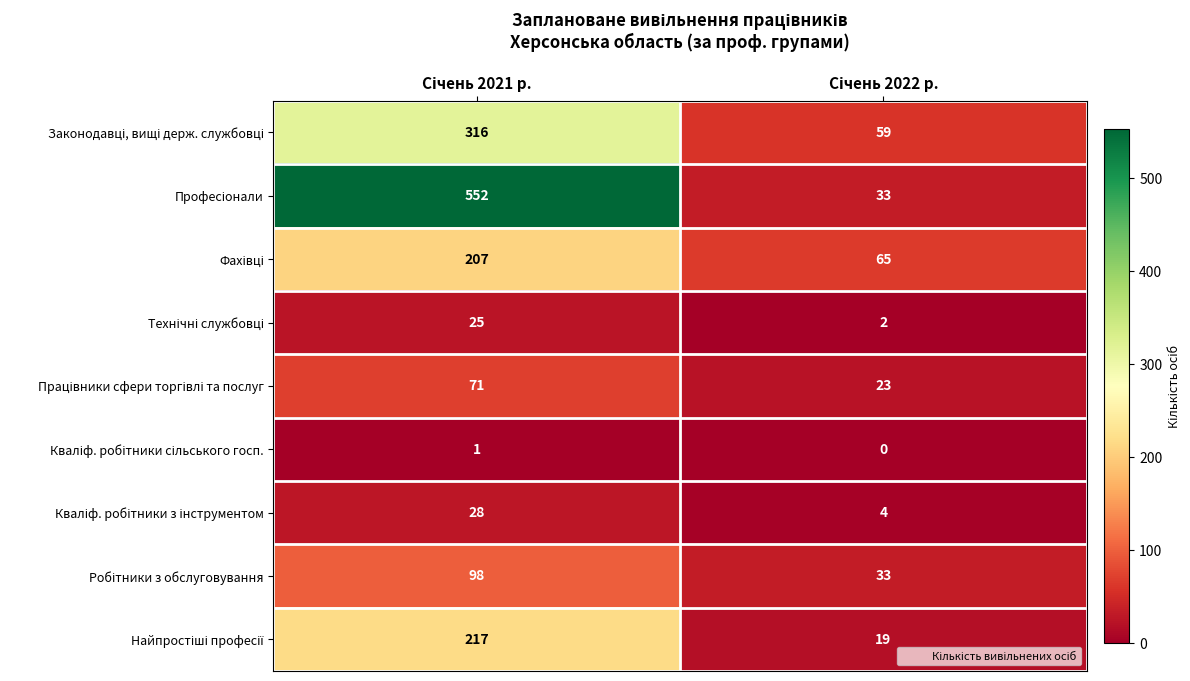

What is the greatest value displayed?

552